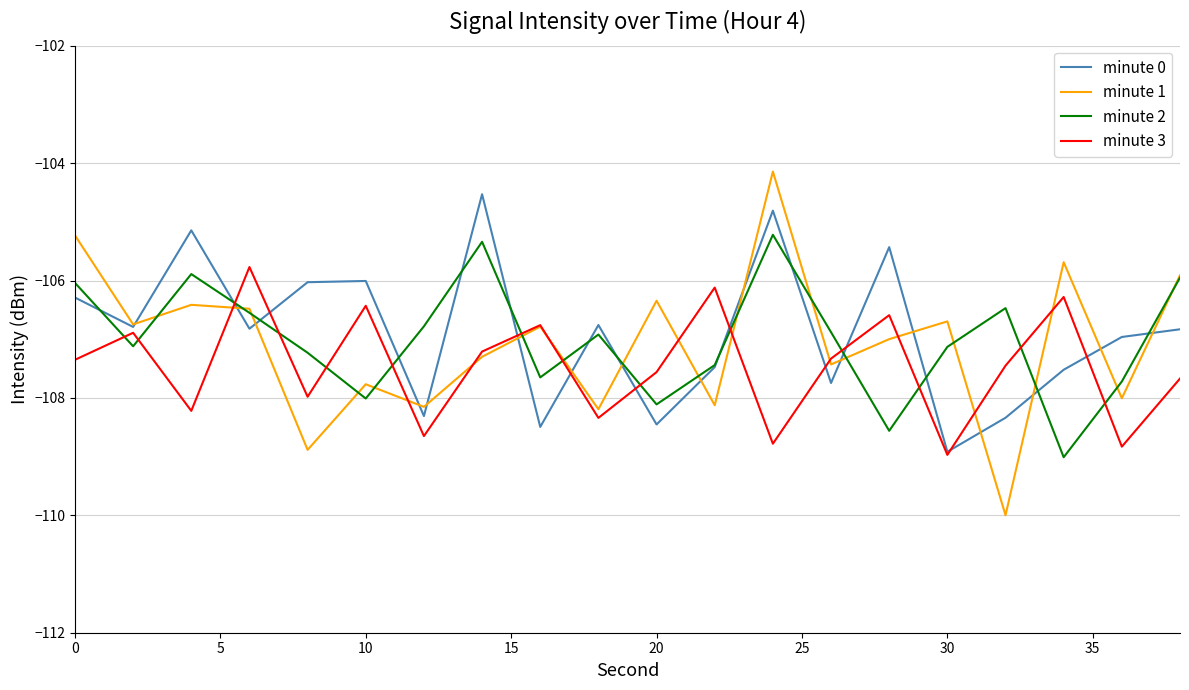

Which series has the largest range (max minus min)?

minute 1